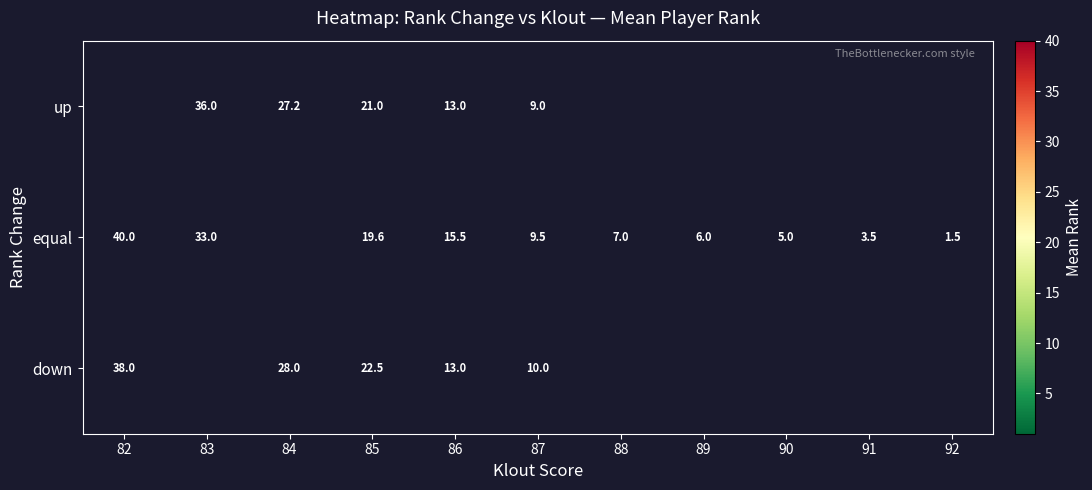

What is the sum of the up values at 84 and 83?

63.2